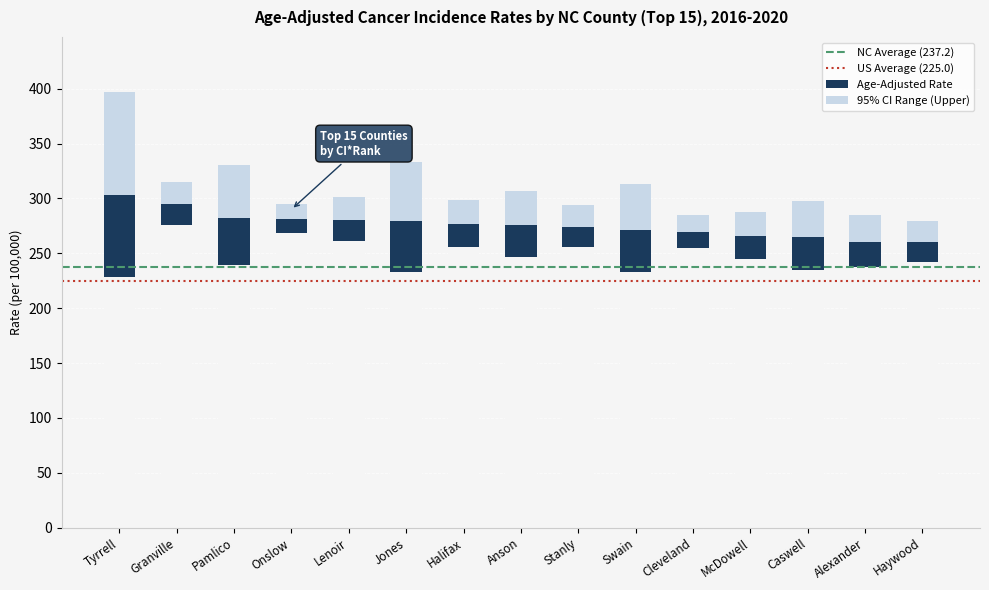

Which label corresponds to the largest value in the chart?

Tyrrell